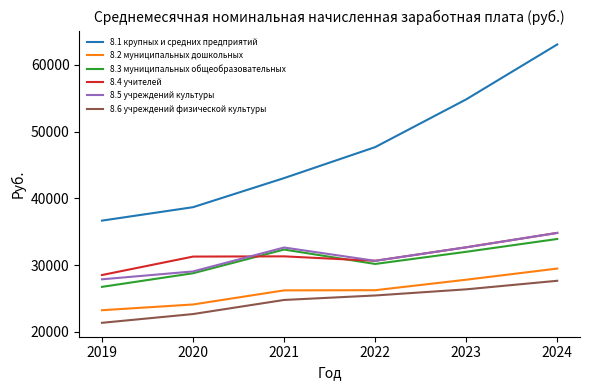

What is the sum of all 8.4 учителей values?

189281.0